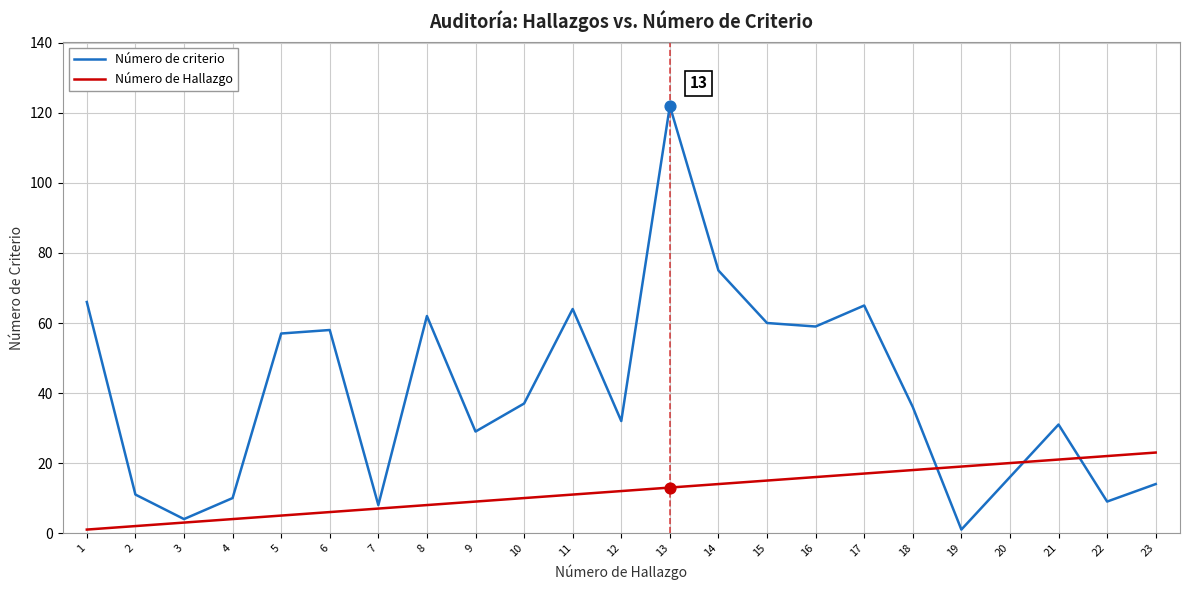

Which series has the largest range (max minus min)?

Número de criterio